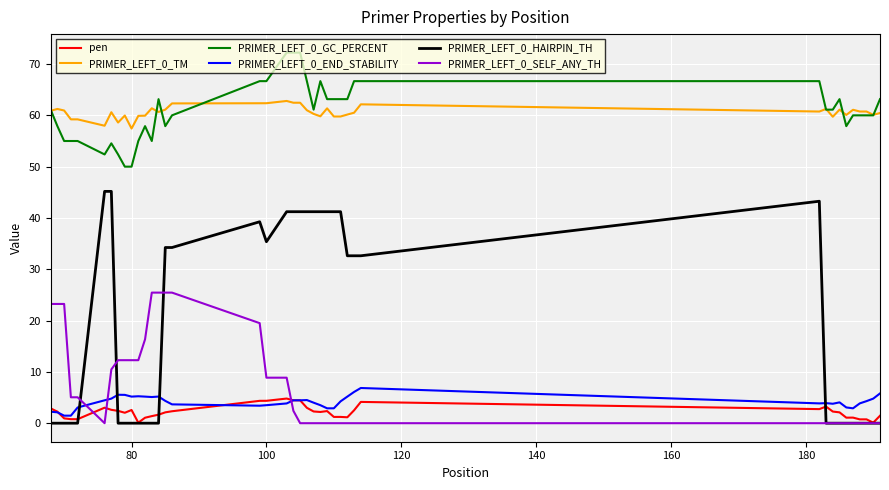

True or false: PRIMER_LEFT_0_GC_PERCENT and PRIMER_LEFT_0_SELF_ANY_TH intersect in this chart.

False